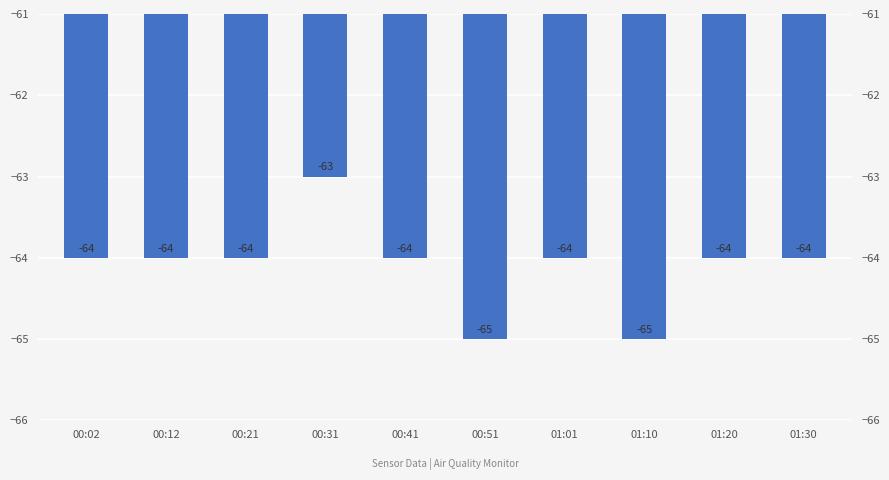

True or false: the data shows -28 at 00:02.

False